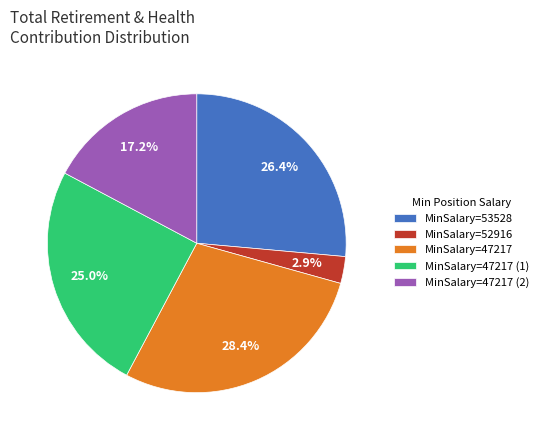

Which slice is the largest?

MinSalary=47217